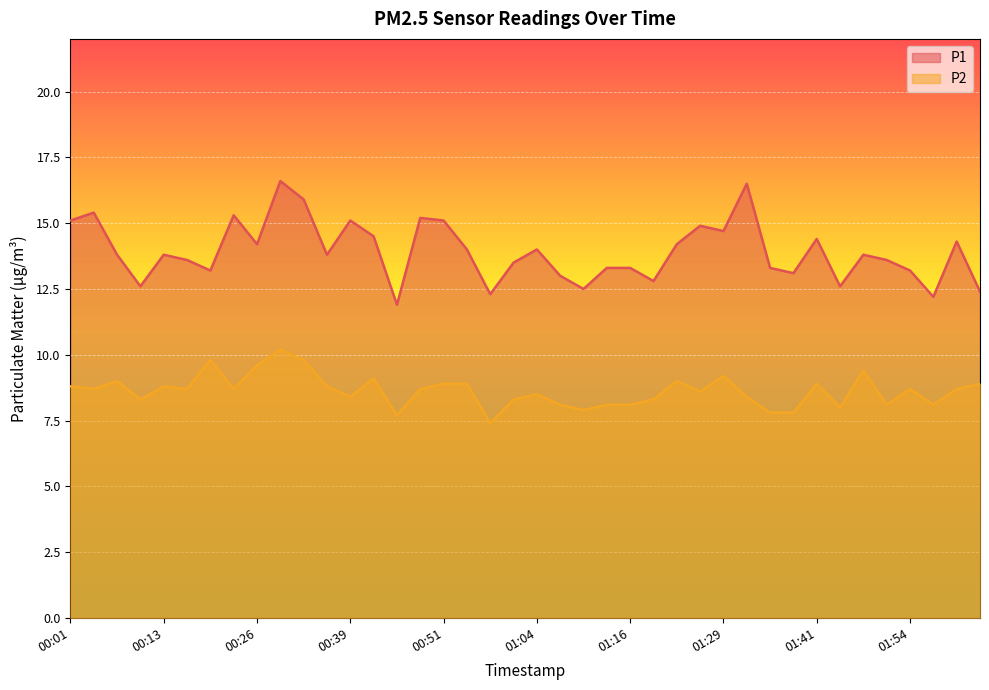

Which series has the largest range (max minus min)?

P1